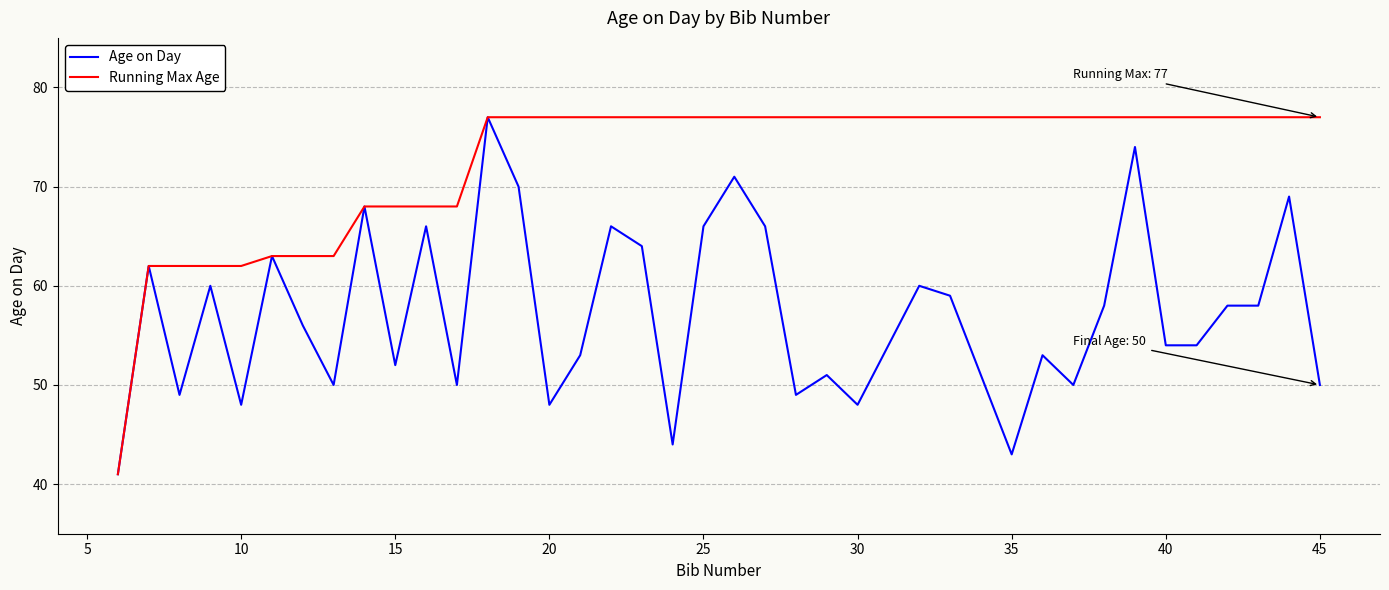

What is the greatest value displayed?

77